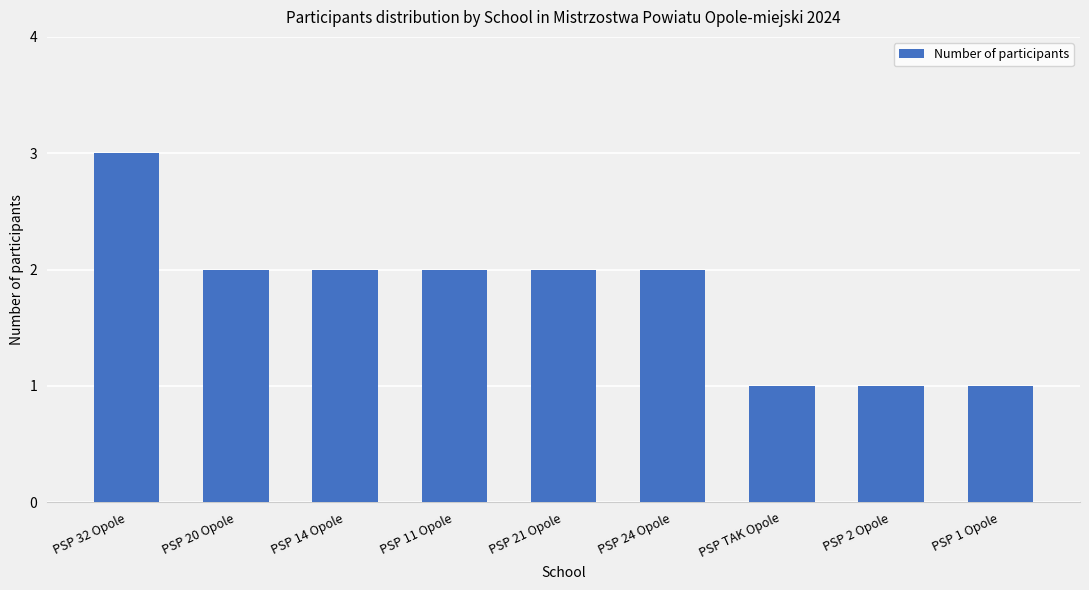

The chart shows a value of 1 at PSP TAK Opole. True or false?

True